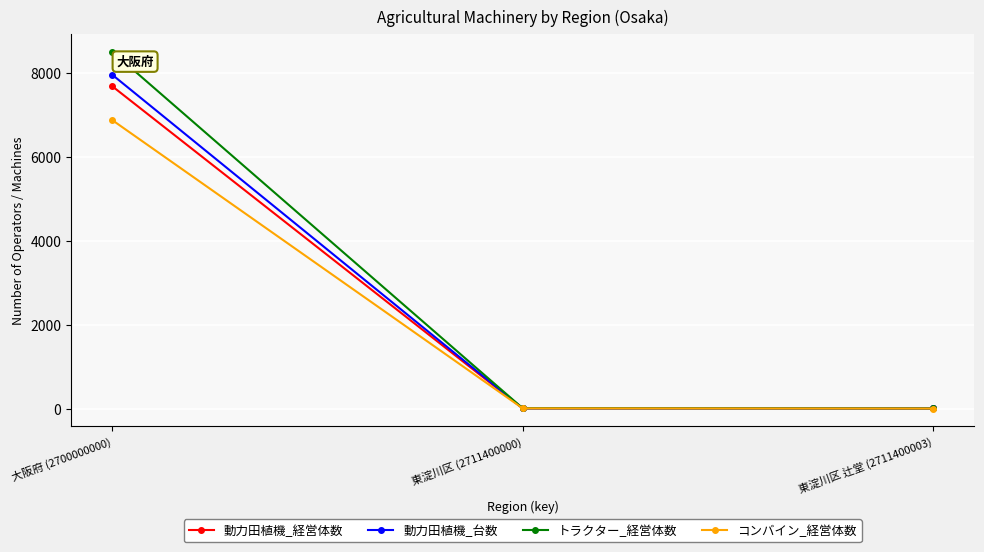

What is the label of the 1st point from the right?

東淀川区 辻堂 (2711400003)